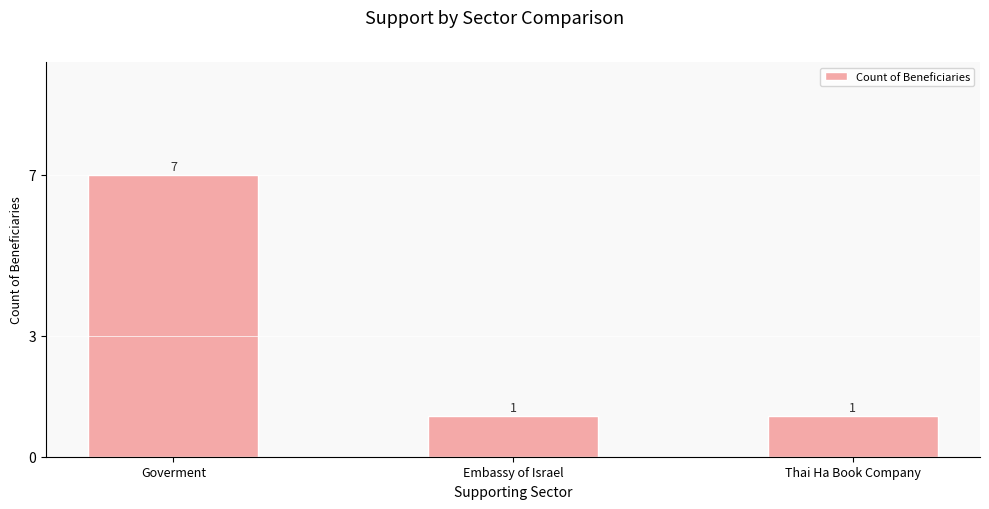

What is the ratio of the value at Thai Ha Book Company to the value at Goverment?

0.1